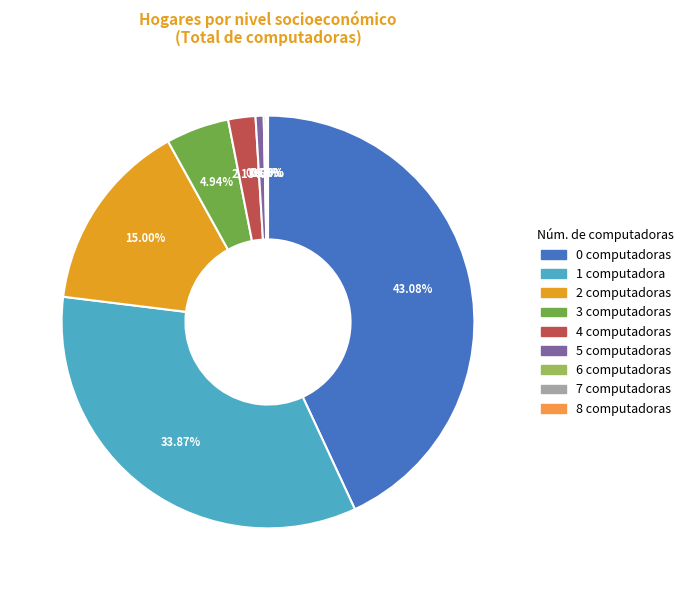

Is there any slice that represents more than half of the pie?

No